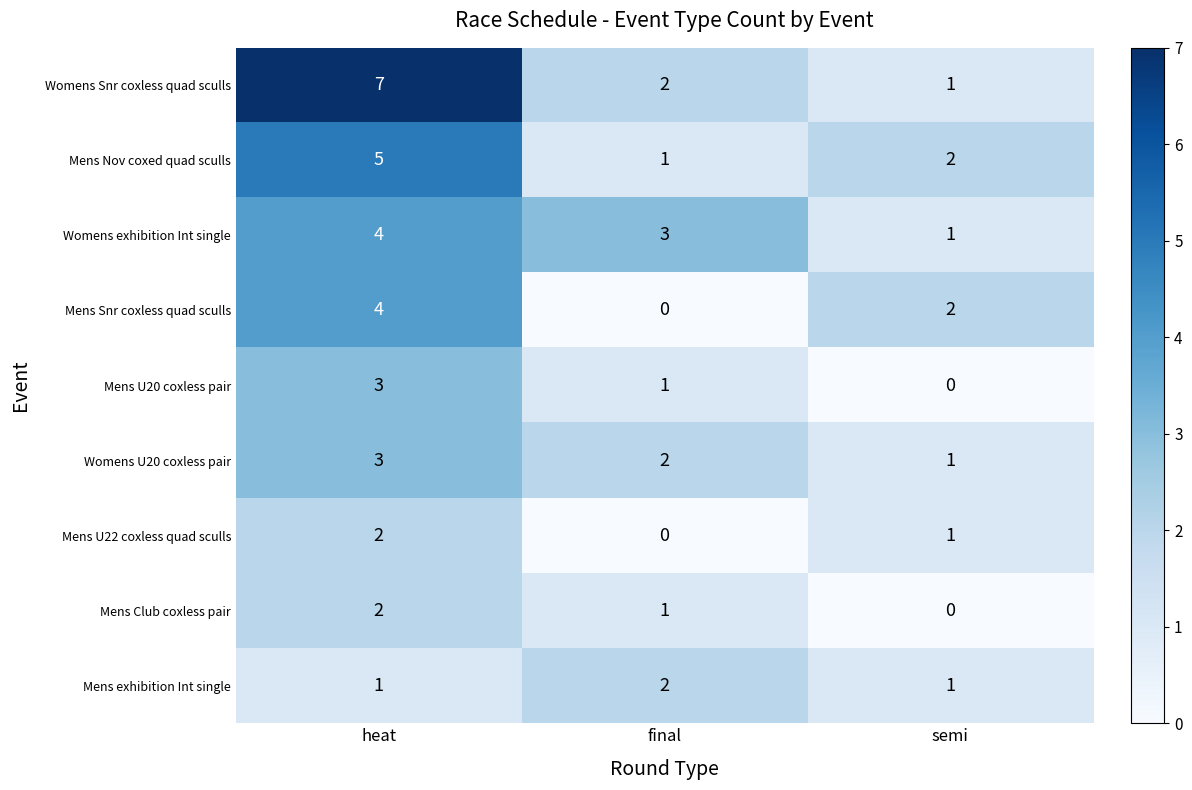

Is it true that Mens U22 coxless quad sculls equals 1 at semi?

True